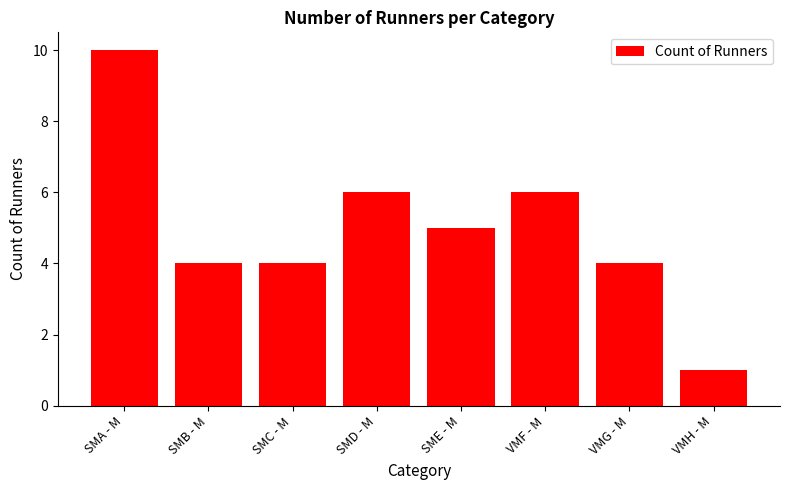

What is the average value?

5